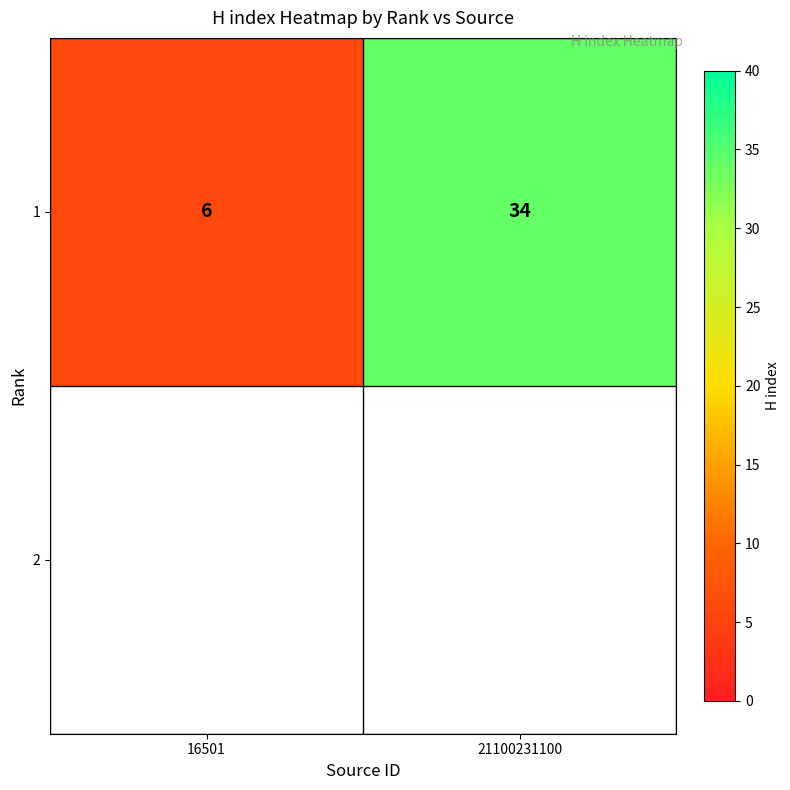

Is it true that the value at 16501 is 6?

True